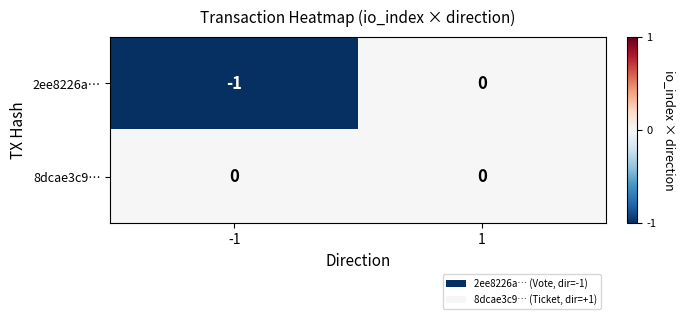

Count the number of categories in the chart.

2